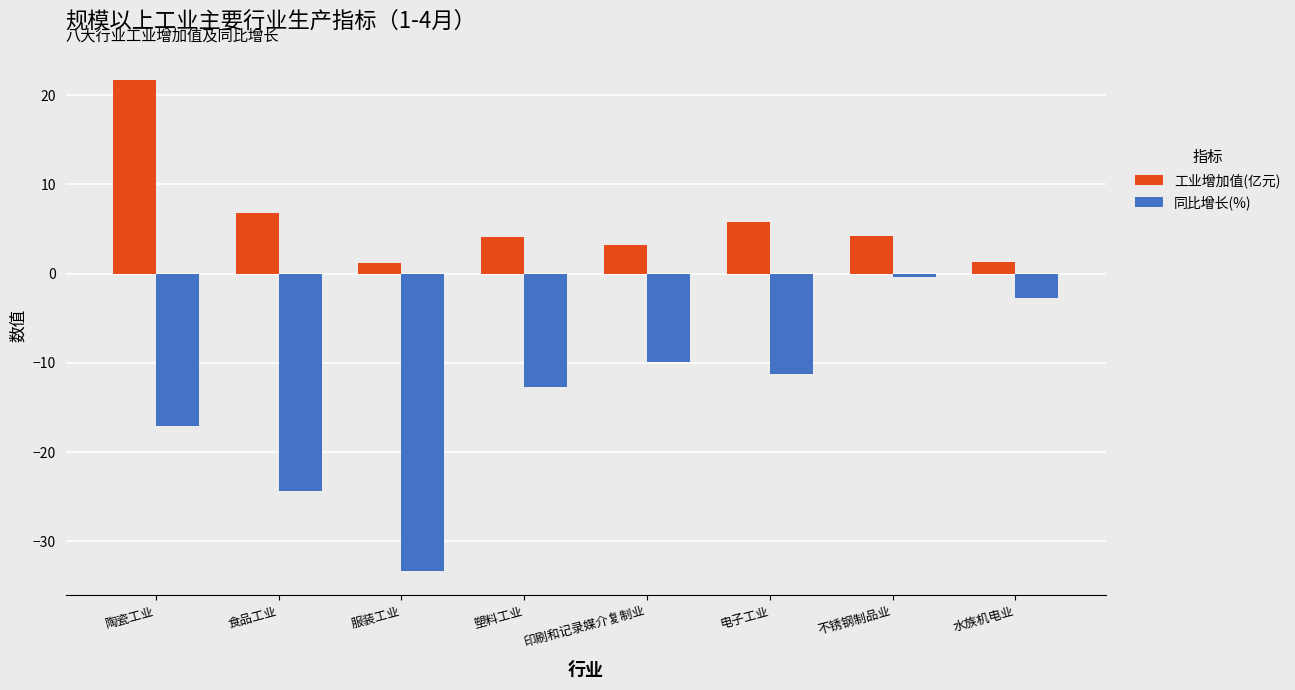

What is the label of the 4th bar from the left?

塑料工业